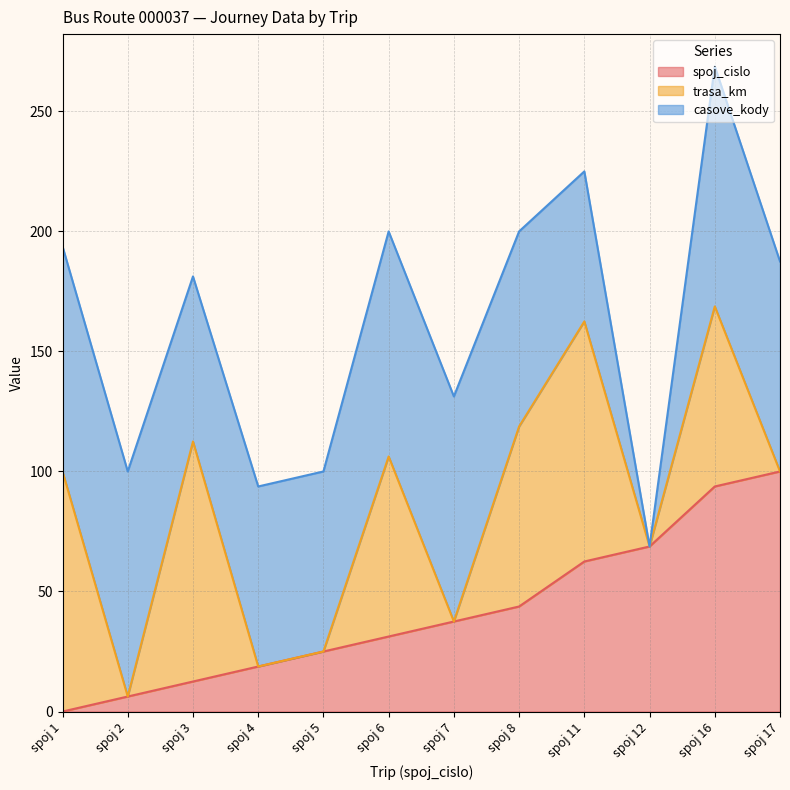

True or false: casove_kody and spoj_cislo intersect in this chart.

True